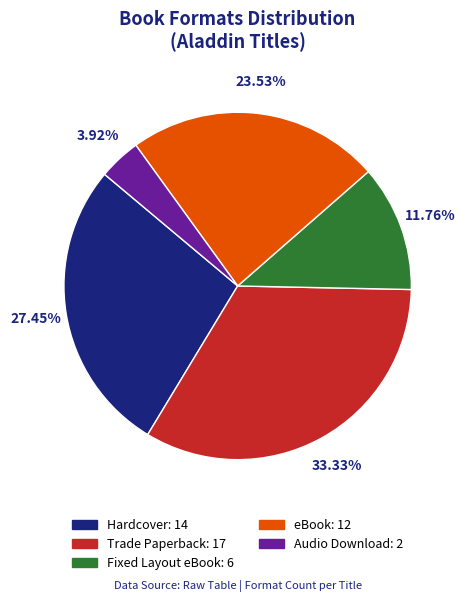

How many slices are in this pie chart?

5